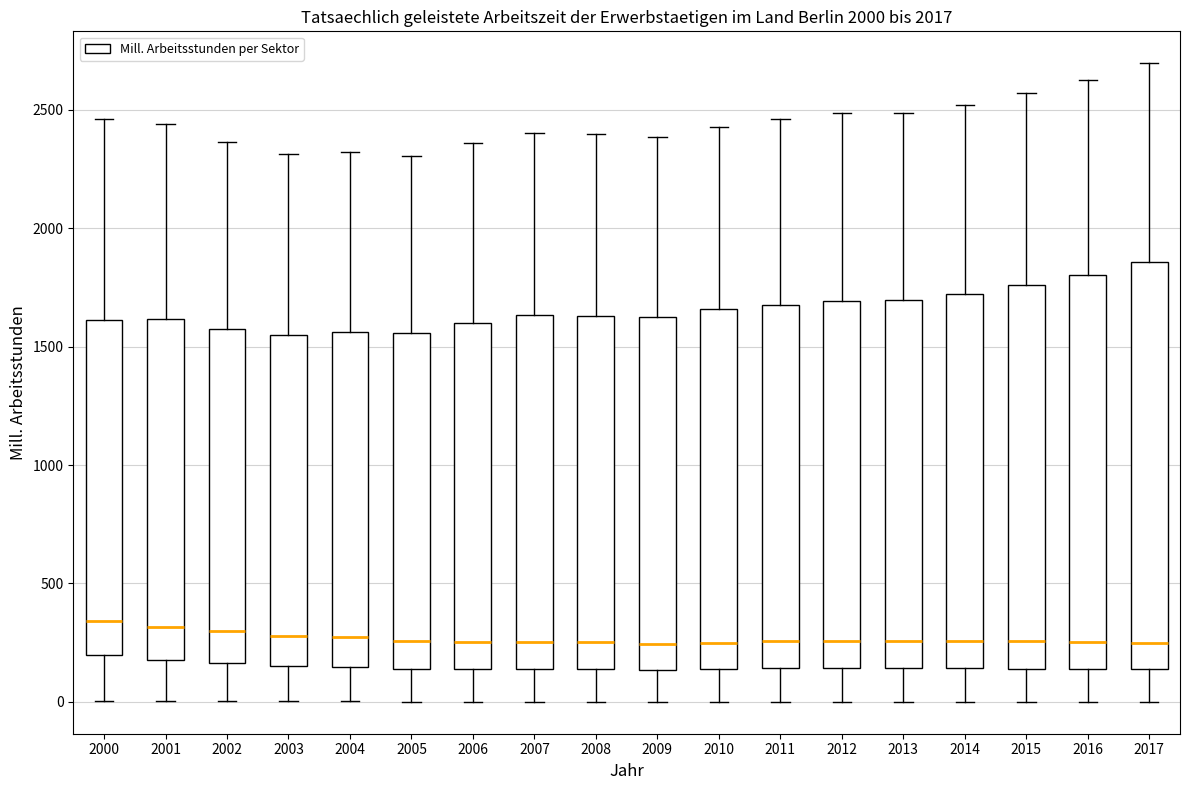

Reading left to right, transcribe this box plot: for each box, give where its median line is, the range the box spans, and where its two whiskers end, as read against the y-axis. The values are not printed on the chart, so give them approximately, as read against the axis.

2000: median 350, box 200 to 1600, whiskers 0 to 2450
2001: median 300, box 200 to 1600, whiskers 0 to 2450
2002: median 300, box 150 to 1550, whiskers 0 to 2350
2003: median 300, box 150 to 1550, whiskers 0 to 2300
2004: median 250, box 150 to 1550, whiskers 0 to 2300
2005: median 250, box 150 to 1550, whiskers 0 to 2300
2006: median 250, box 150 to 1600, whiskers 0 to 2350
2007: median 250, box 150 to 1650, whiskers 0 to 2400
2008: median 250, box 150 to 1650, whiskers 0 to 2400
2009: median 250, box 150 to 1650, whiskers 0 to 2400
2010: median 250, box 150 to 1650, whiskers 0 to 2450
2011: median 250, box 150 to 1650, whiskers 0 to 2450
2012: median 250, box 150 to 1700, whiskers 0 to 2500
2013: median 250, box 150 to 1700, whiskers 0 to 2500
2014: median 250, box 150 to 1700, whiskers 0 to 2500
2015: median 250, box 150 to 1750, whiskers 0 to 2550
2016: median 250, box 150 to 1800, whiskers 0 to 2600
2017: median 250, box 150 to 1850, whiskers 0 to 2700